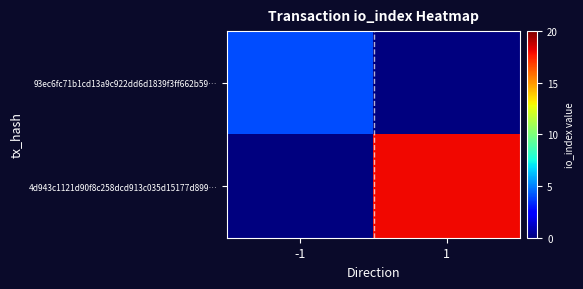

Which label corresponds to the smallest value in the chart?

1